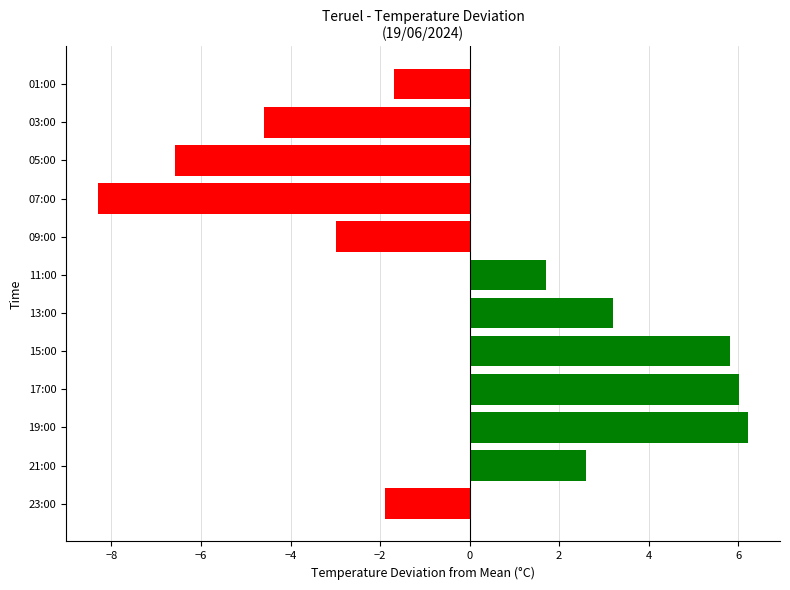

Reading top to bottom, list all the values displayed in this chart.

-1.7	-4.6	-6.6	-8.3	-3.0	1.7	3.2	5.8	6.0	6.2	2.6	-1.9